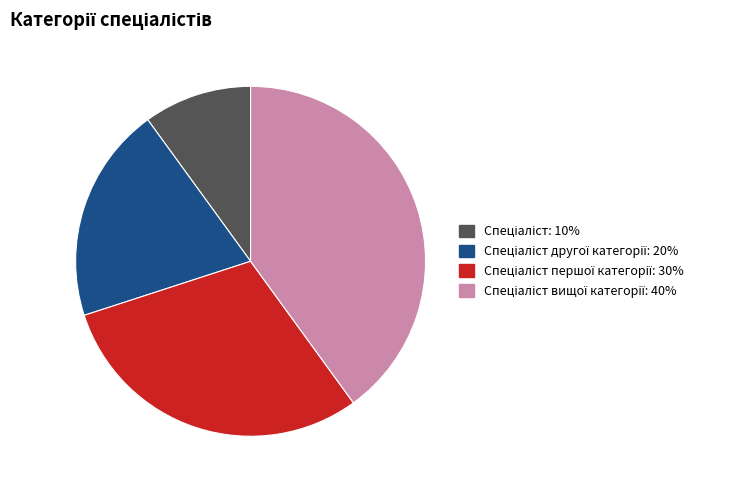

Is there a majority slice in this chart?

No